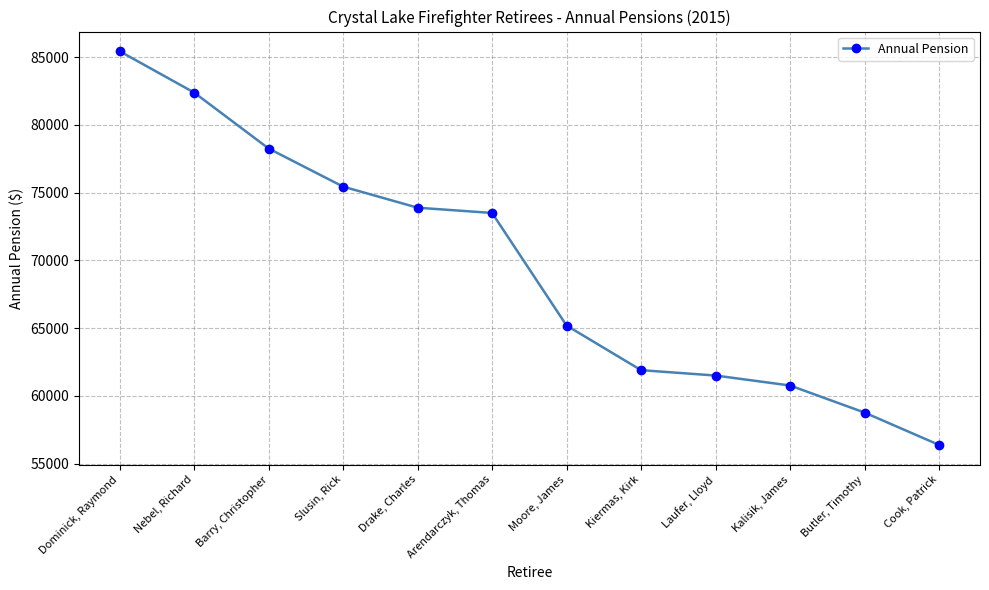

The chart shows a value of 15361.5 at Arendarczyk, Thomas. True or false?

False